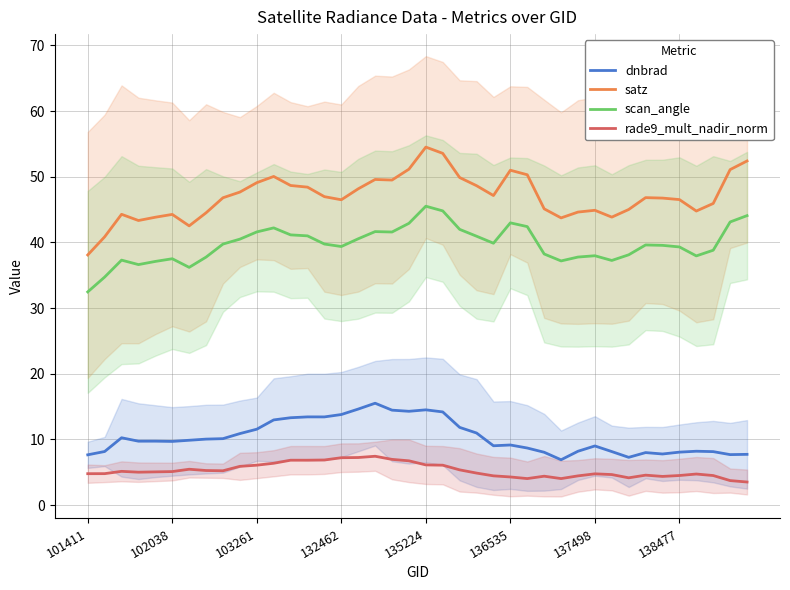

What is the value of the rade9_mult_nadir_norm point at the 23rd from the left?

5.4